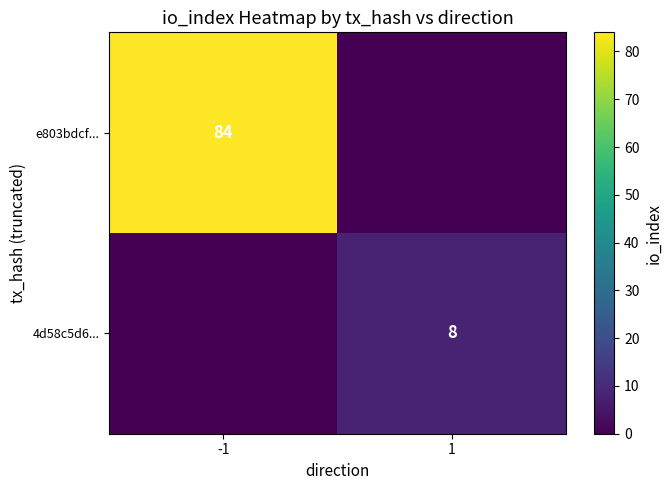

True or false: e803bdcf... has a value of 52 at -1.

False